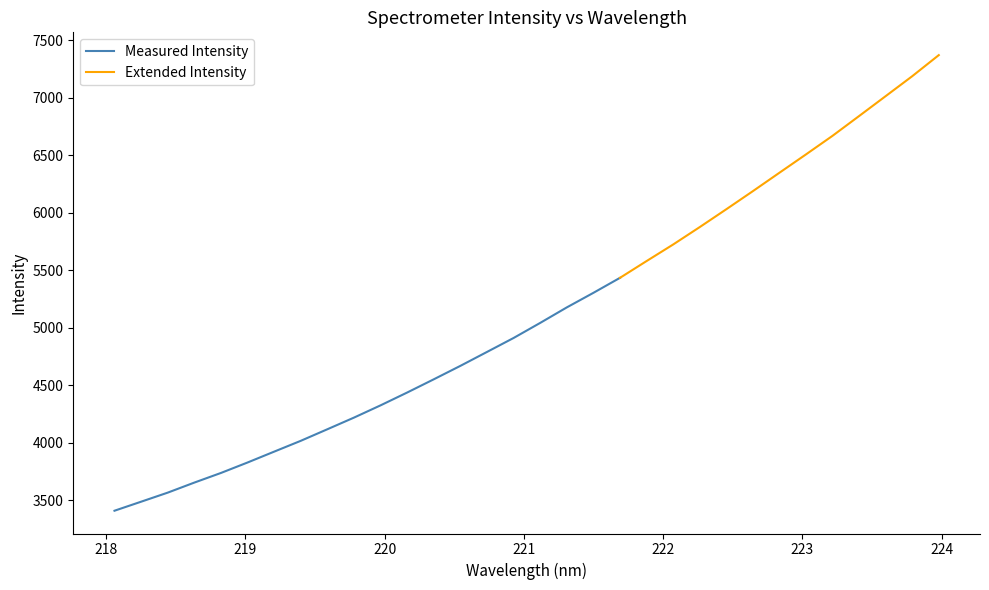

True or false: the data shows 7456.4 at 219.9712.

False